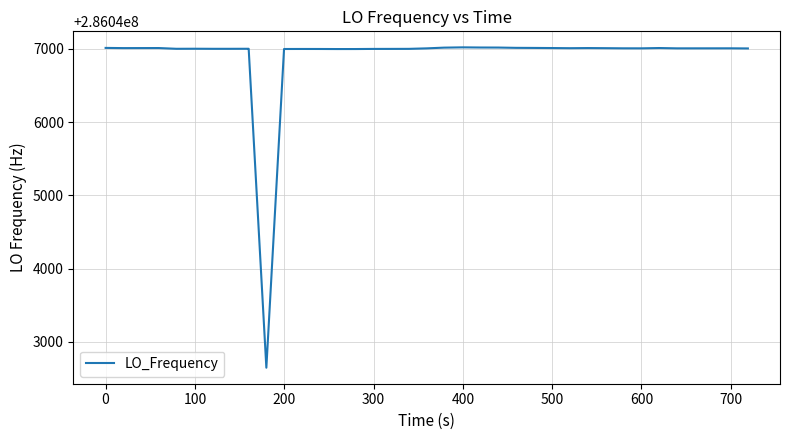

What is the difference between the maximum and minimum values?

4371.6